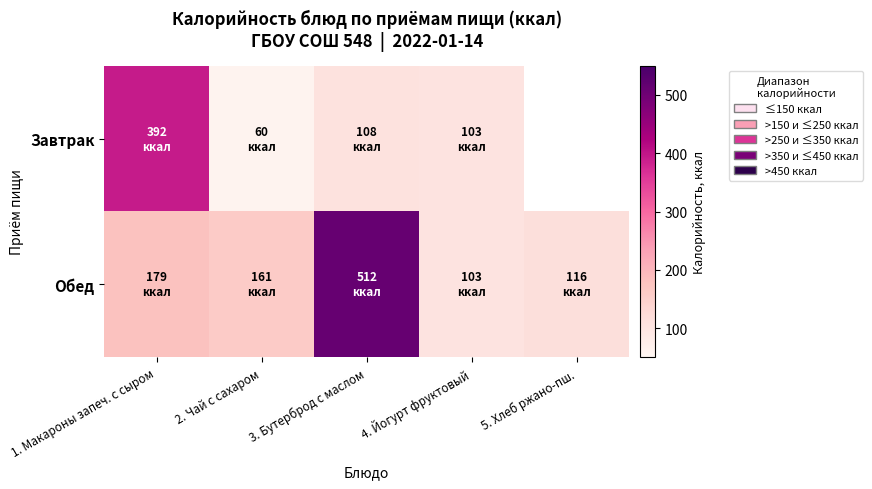

Is the value of Завтрак at 5. Хлеб ржано-пш. greater than the value of Обед at 2. Чай с сахаром?

No